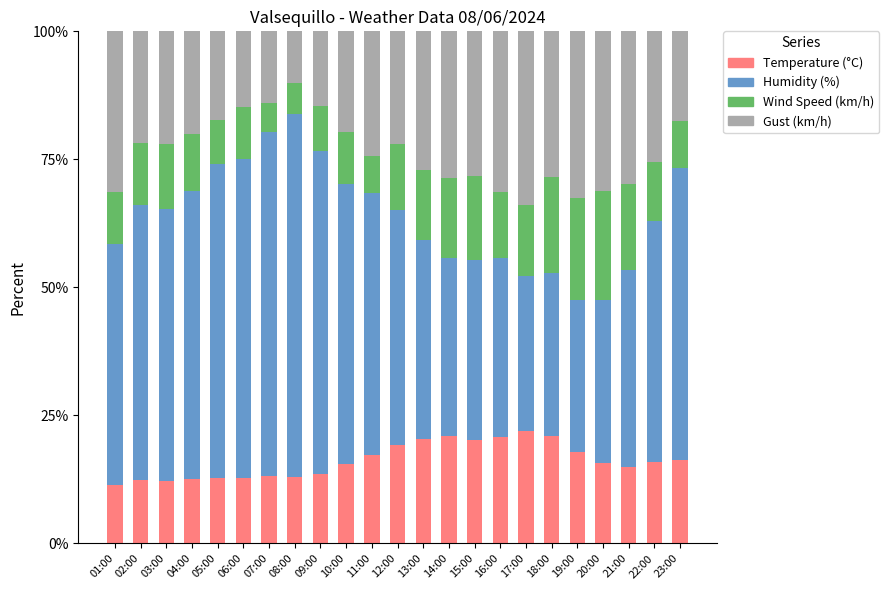

Is it true that Temperature (°C) equals 13.1 at 07:00?

True